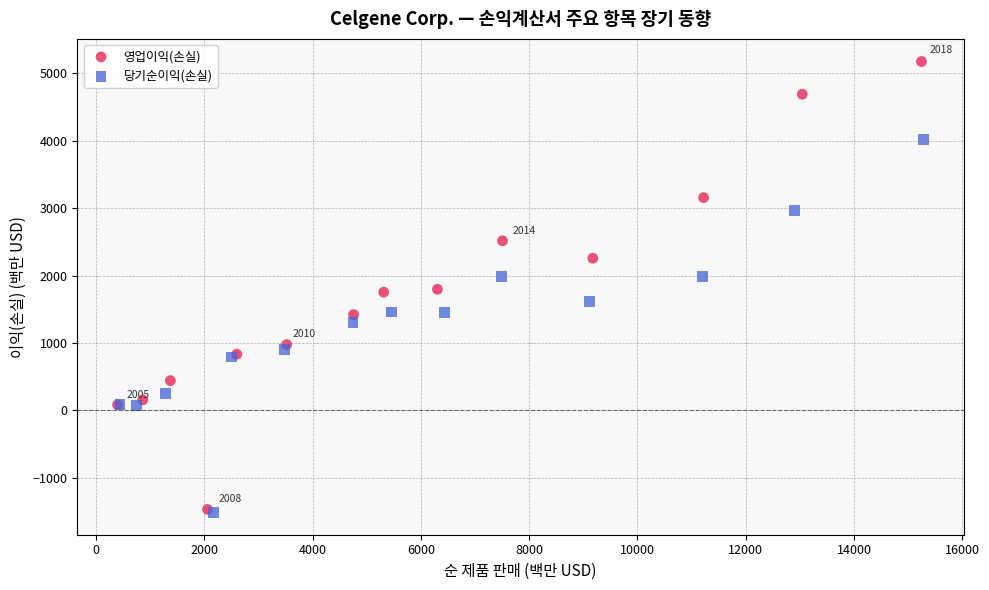

Which series has the largest Y range (max minus min)?

영업이익(손실)